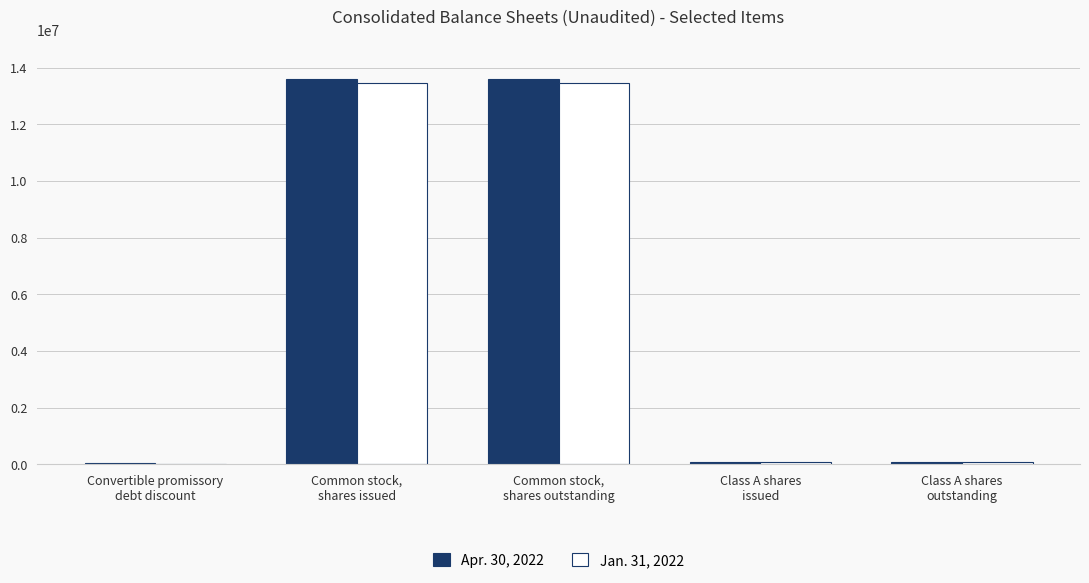

Is it true that Apr. 30, 2022 equals 41882 at Convertible promissory
debt discount?

True